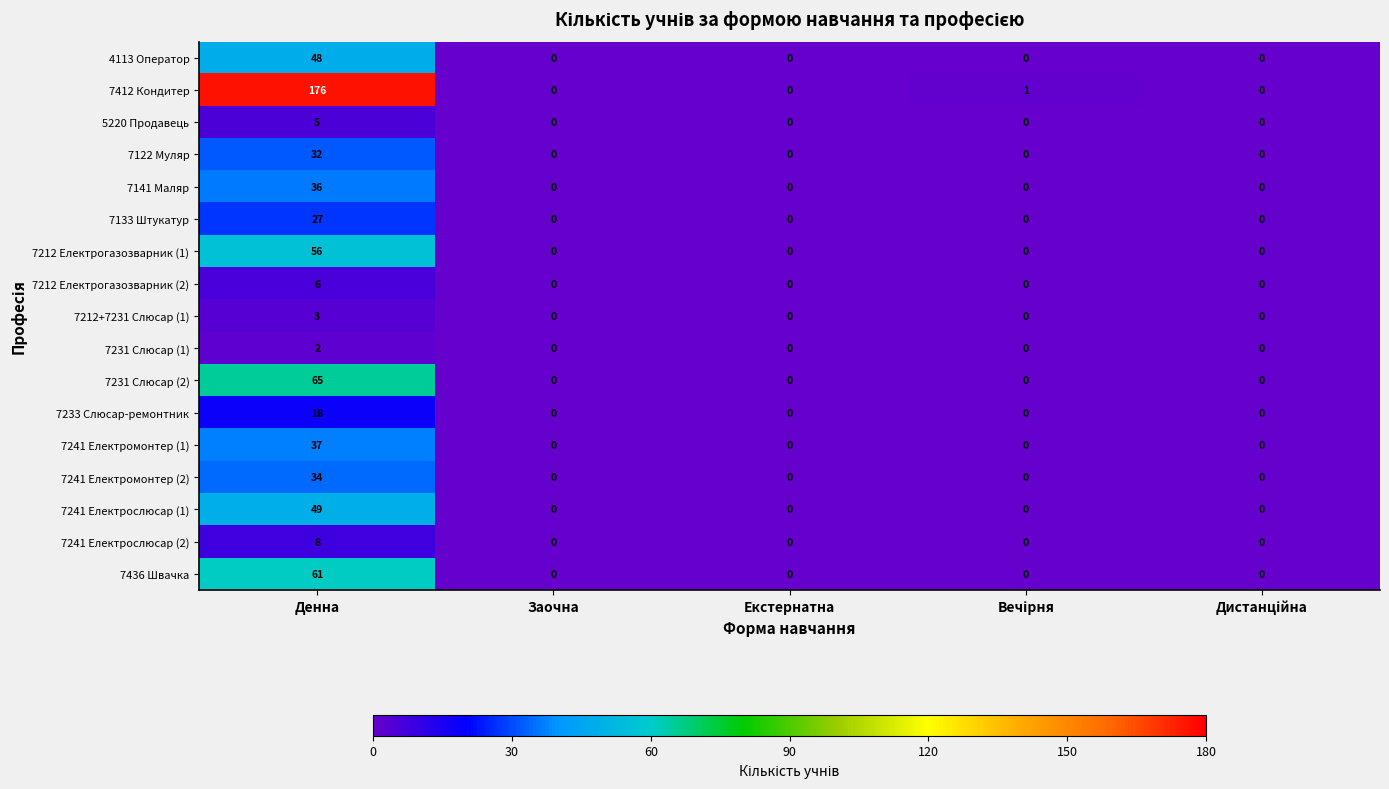

Rank the series by their maximum value, from highest to lowest.

7412 Кондитер, 7231 Слюсар (2), 7436 Швачка, 7212 Електрогазозварник (1), 7241 Електрослюсар (1), 4113 Оператор, 7241 Електромонтер (1), 7141 Маляр, 7241 Електромонтер (2), 7122 Муляр, 7133 Штукатур, 7233 Слюсар-ремонтник, 7241 Електрослюсар (2), 7212 Електрогазозварник (2), 5220 Продавець, 7212+7231 Слюсар (1), 7231 Слюсар (1)